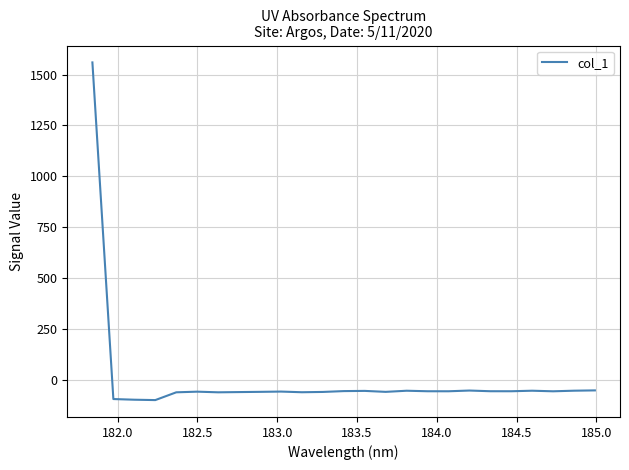

What is the difference between the maximum and minimum values?

1658.4